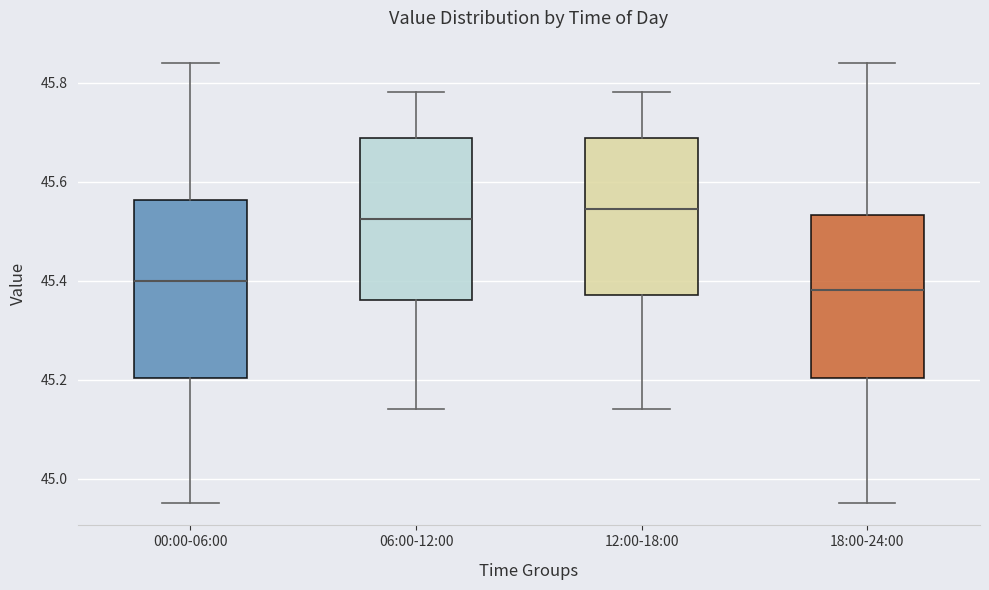

Which box has the lowest median line?

18:00-24:00